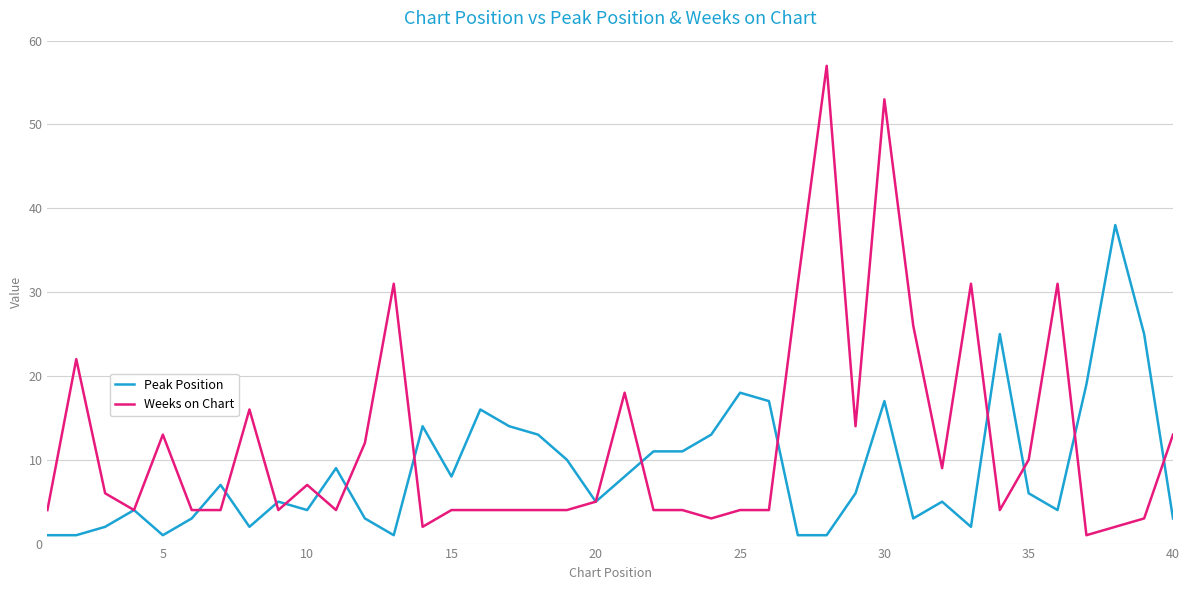

Which series has the largest range (max minus min)?

Weeks on Chart